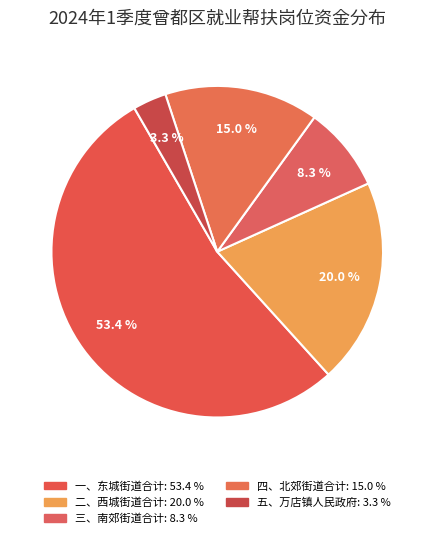

To the nearest percent, what is the difference between the largest and smallest slice percentages?

50%